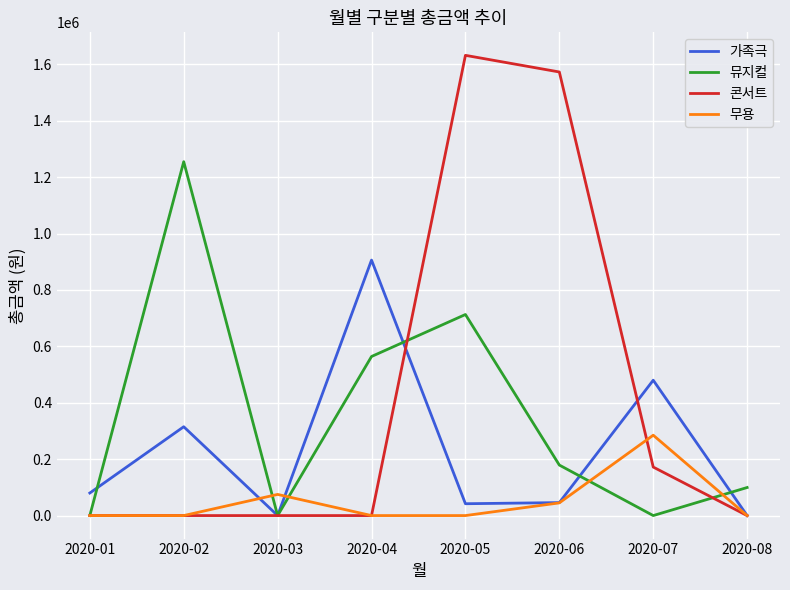

Where is 콘서트 nearest to the value 816000?

2020-07